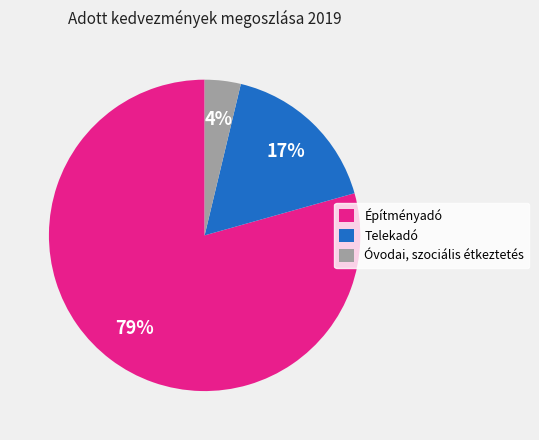

To the nearest percent, what is the average slice percentage?

33%